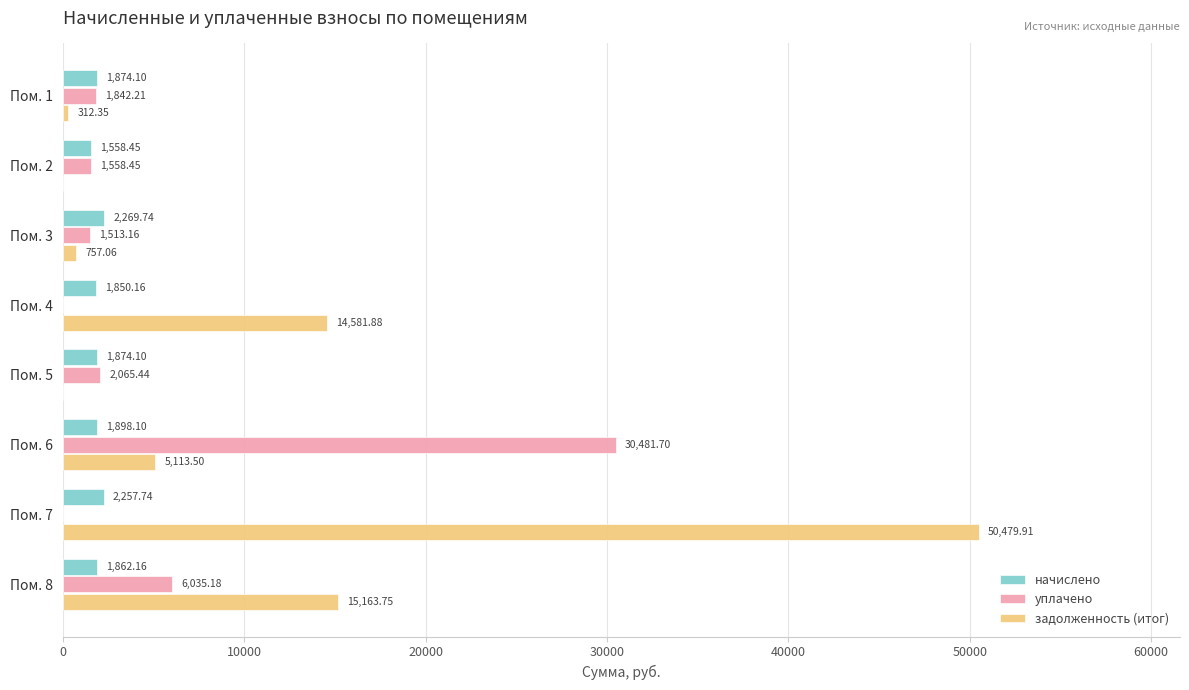

At which category is the sum across all series the highest?

Пом. 7